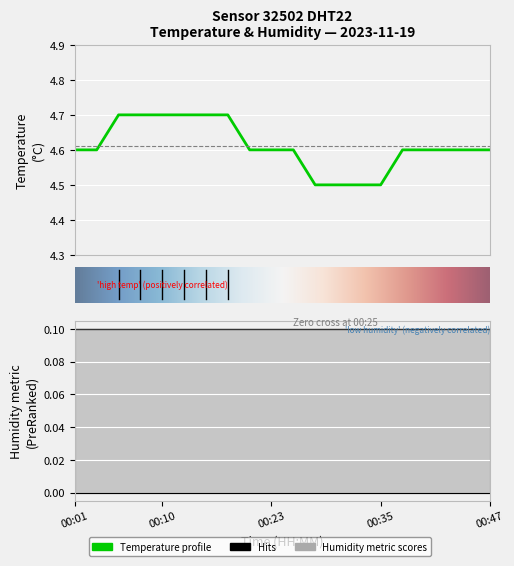

What is the sum of all values?

92.2